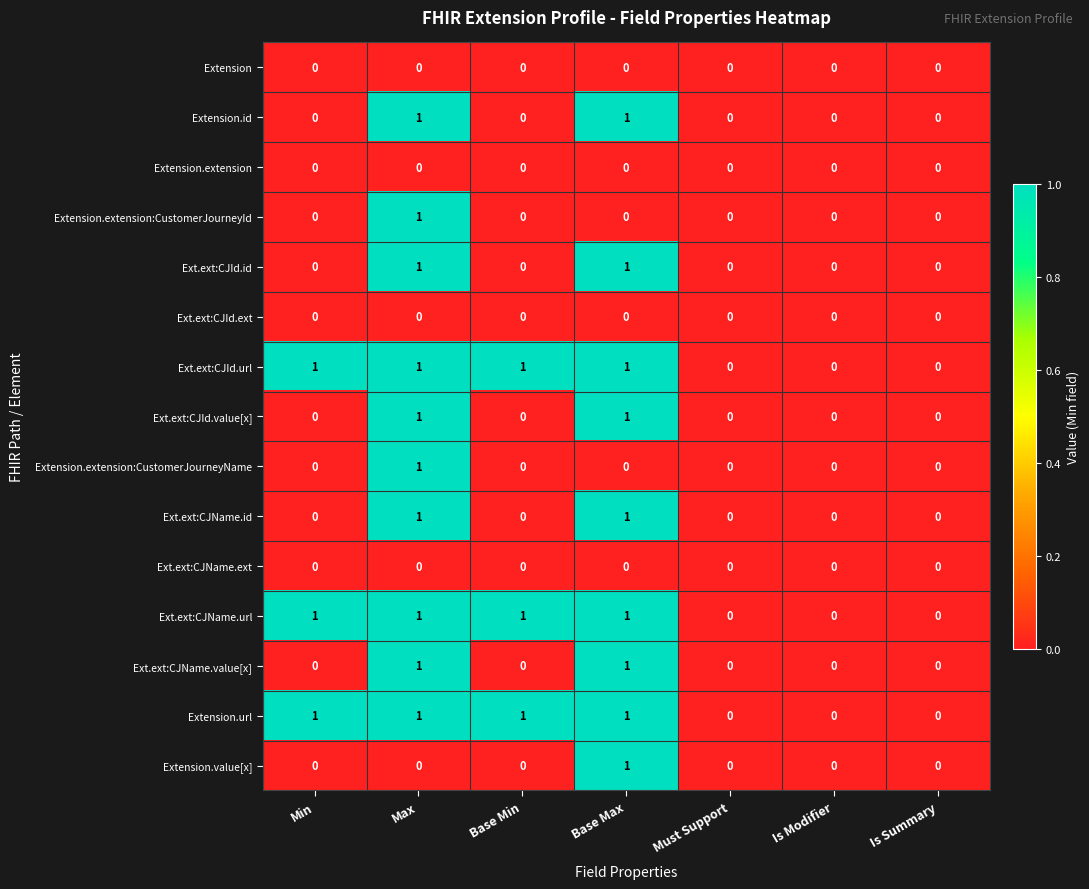

Count the Extension.extension:CustomerJourneyId values in the range 0 to 1.

7